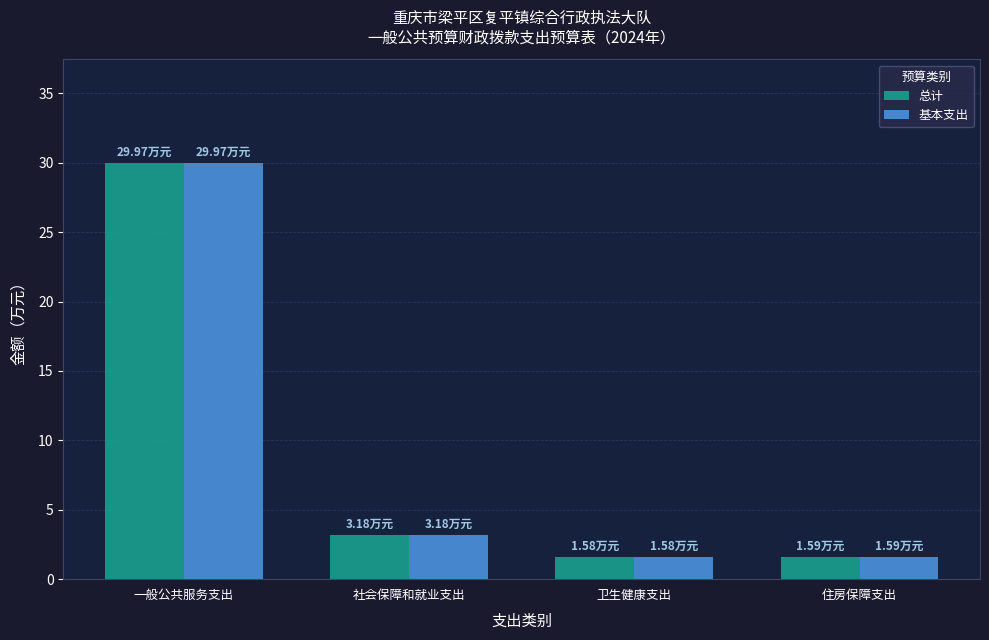

Which category has the highest value in the 总计 series?

一般公共服务支出